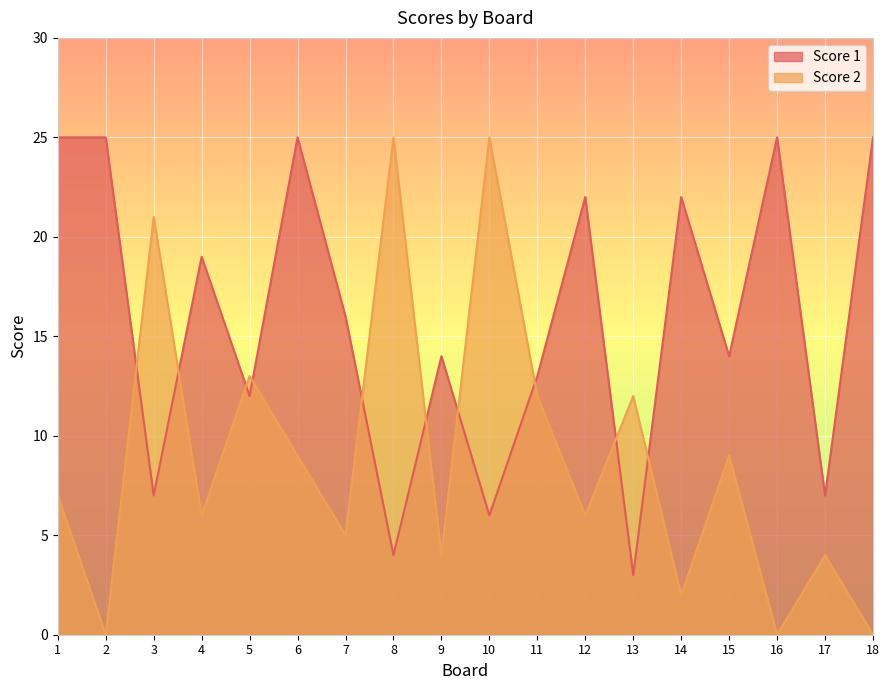

What is the difference between the maximum and second lowest values in the Score 1 series?

21